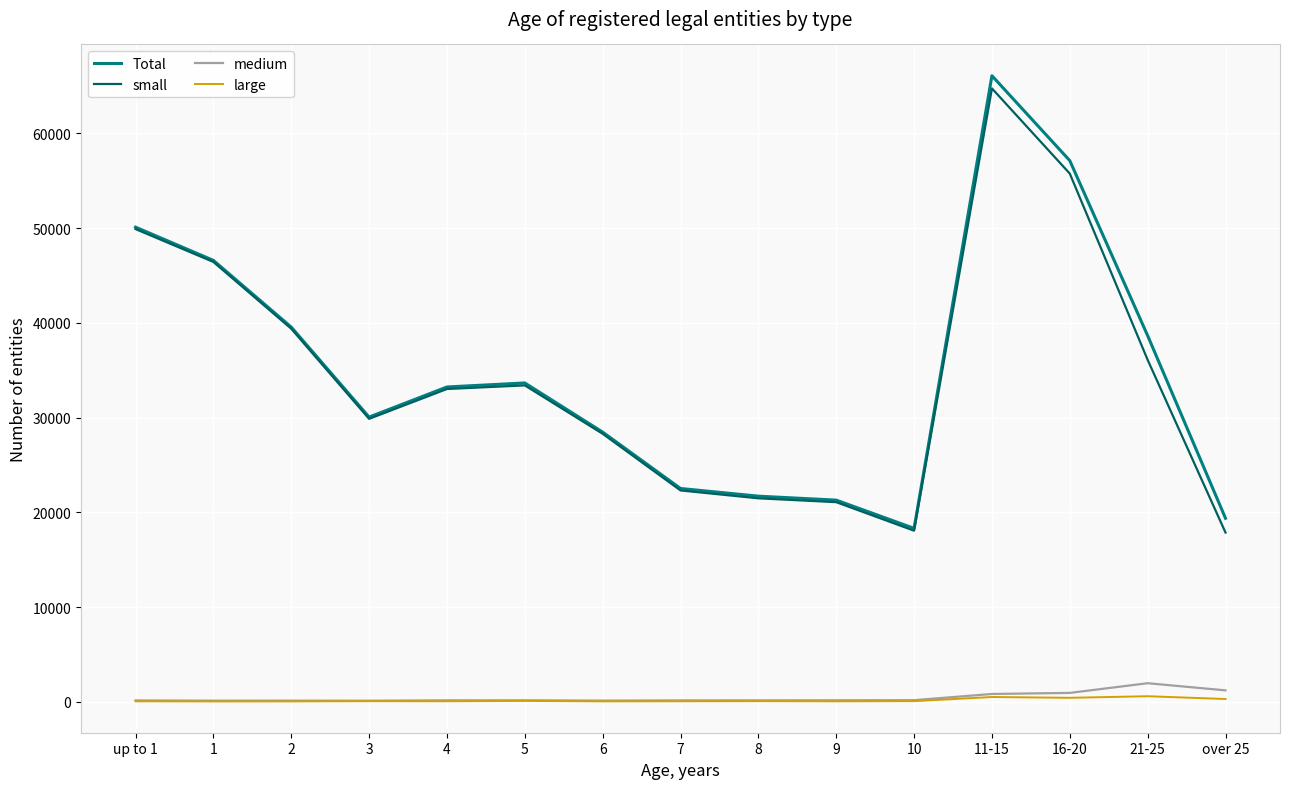

What are all the series names shown in the legend?

Total, small, medium, large